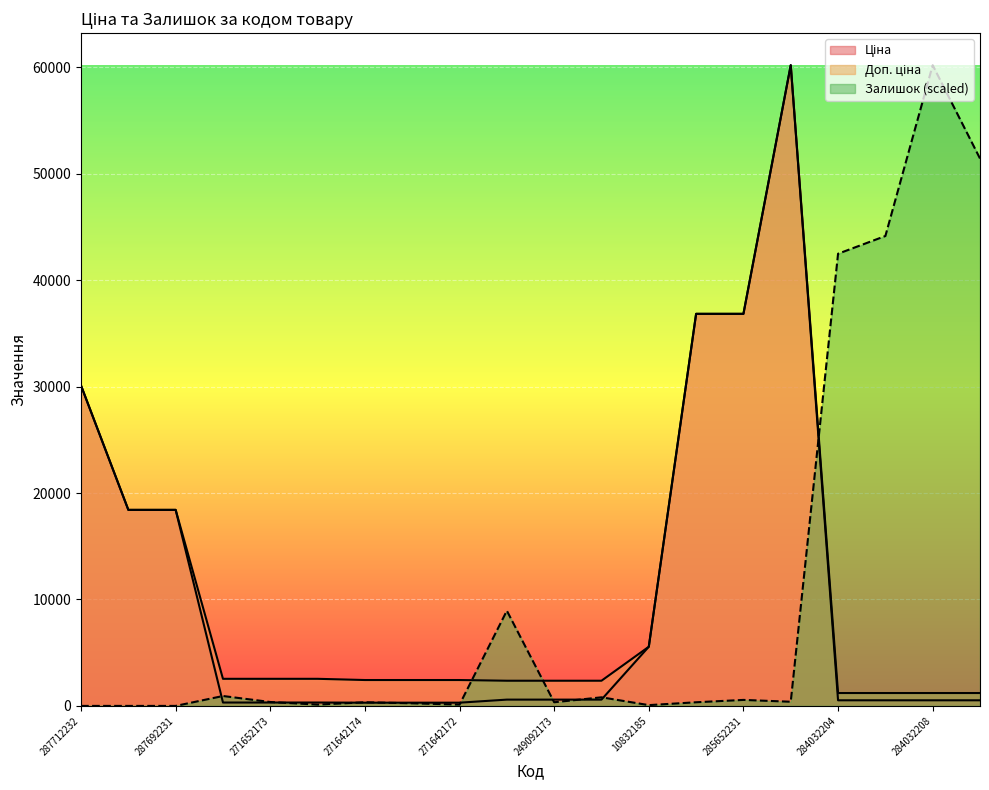

Which series changed the most between 10832185 and 284032204?

Залишок